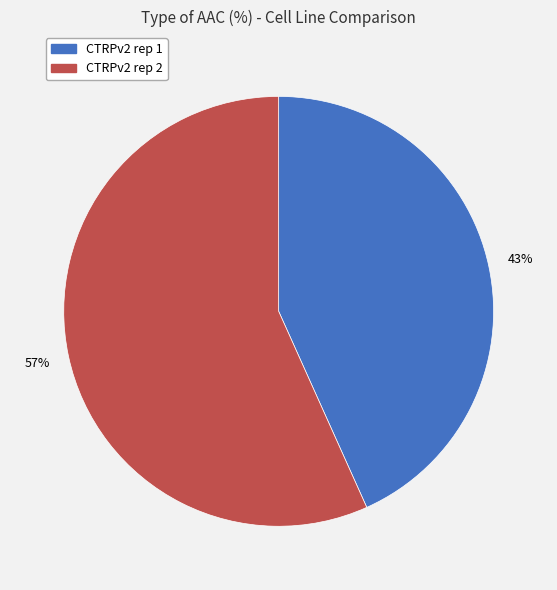

What percentage is the CTRPv2 rep 1 slice, to the nearest percent?

43%